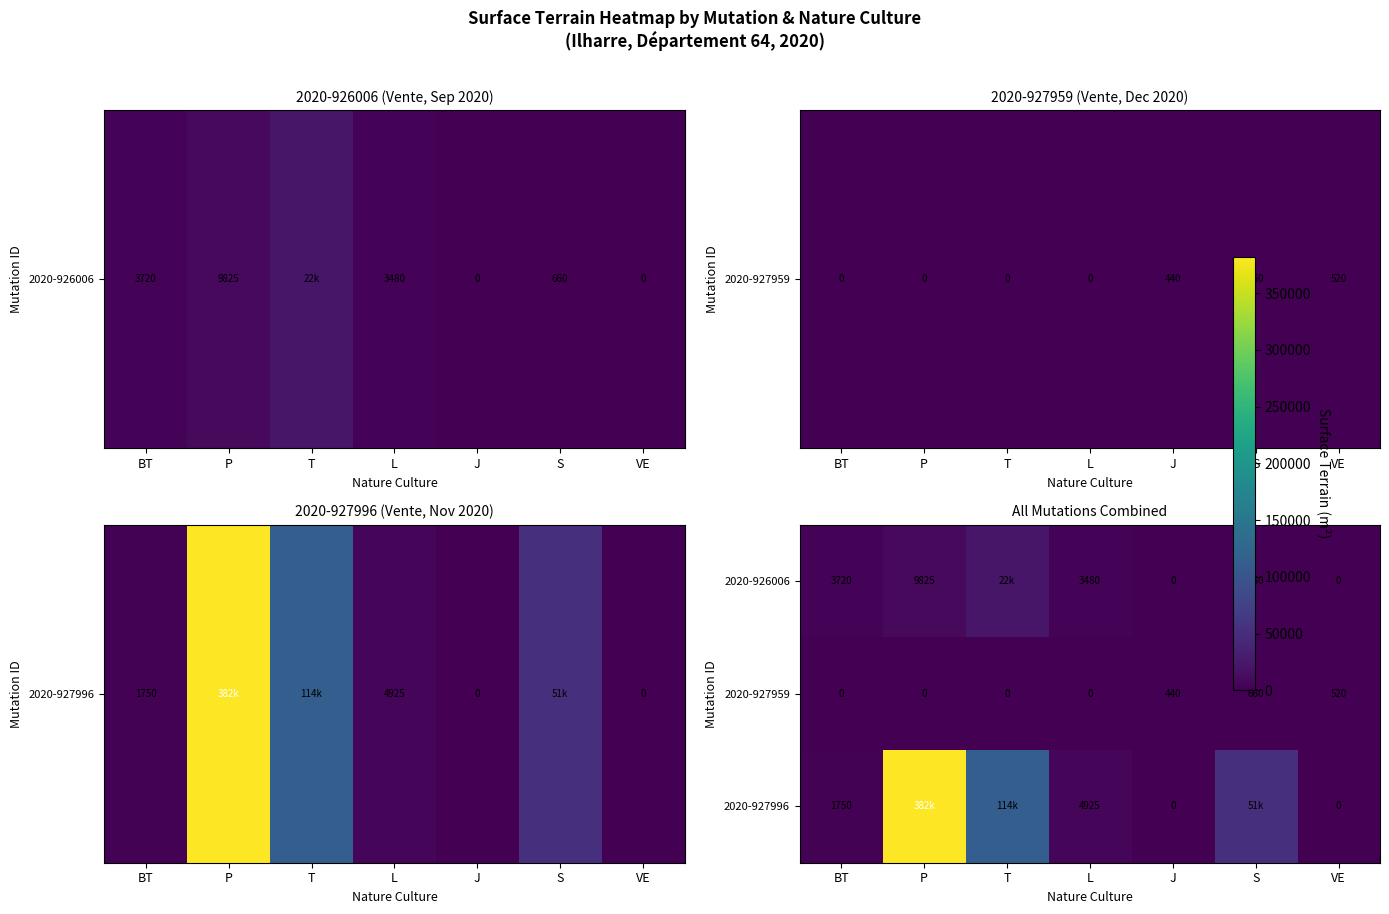

What is the approximate value of 2020-927996 at T, to the nearest 10?

114560